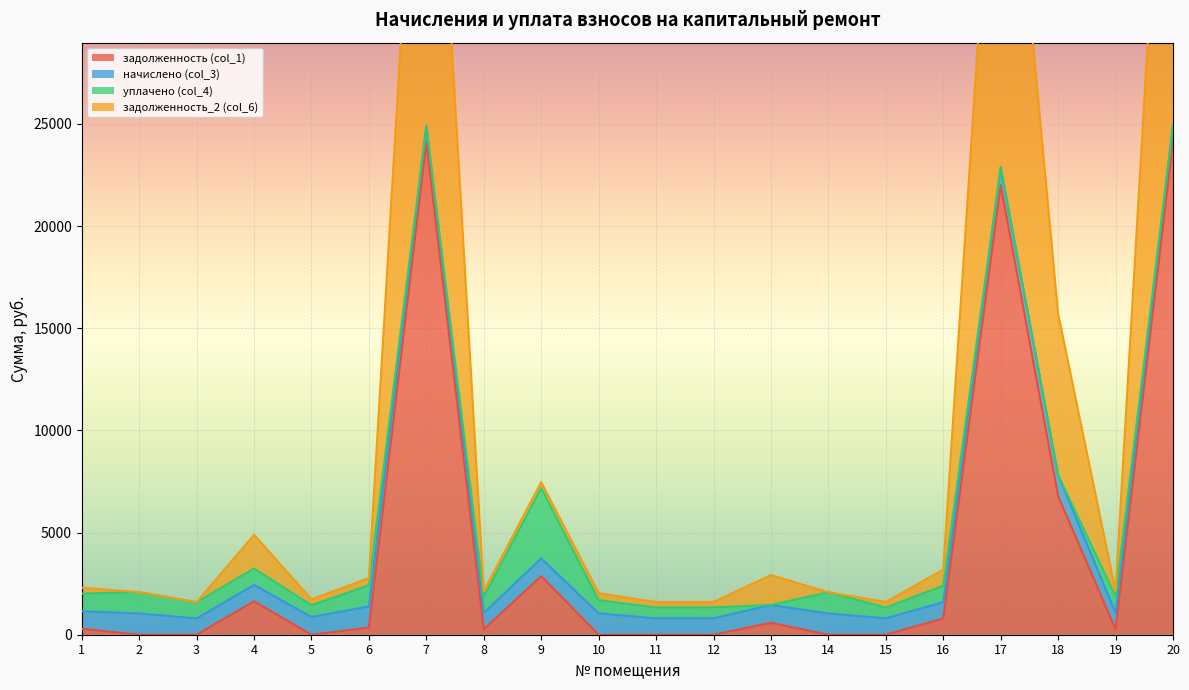

Where is задолженность (col_1) nearest to the value 12082?

18